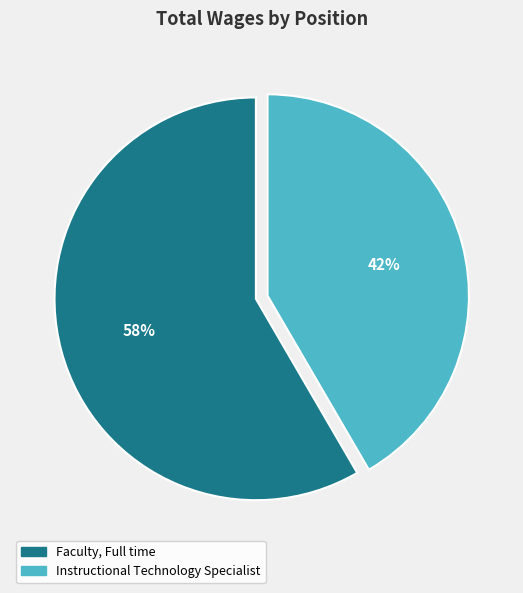

Rank the categories by value from highest to lowest.

Faculty, Full time, Instructional Technology Specialist